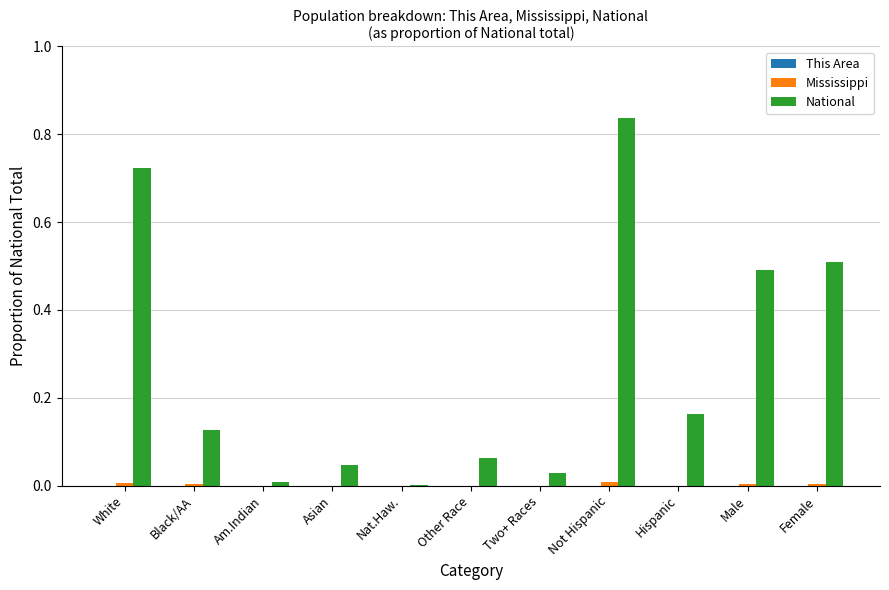

Does the chart contain stacked bars?

No